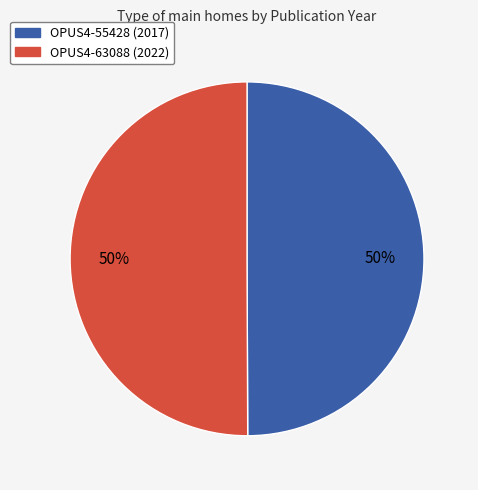

To the nearest percent, what portion does OPUS4-55428 represent?

50%